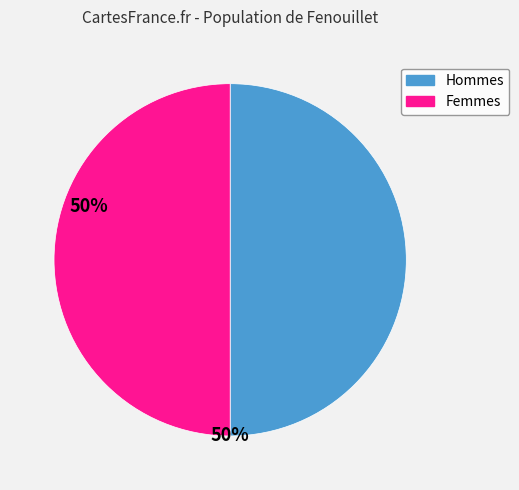

What is the ratio of the value at Hommes to the value at Femmes?

1.0